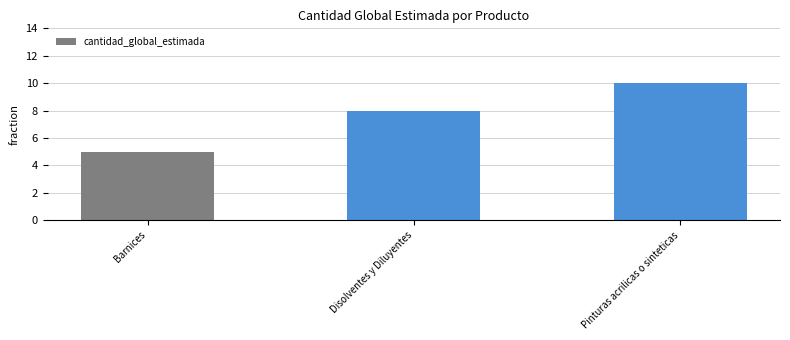

What is the difference between the maximum and second lowest values?

2